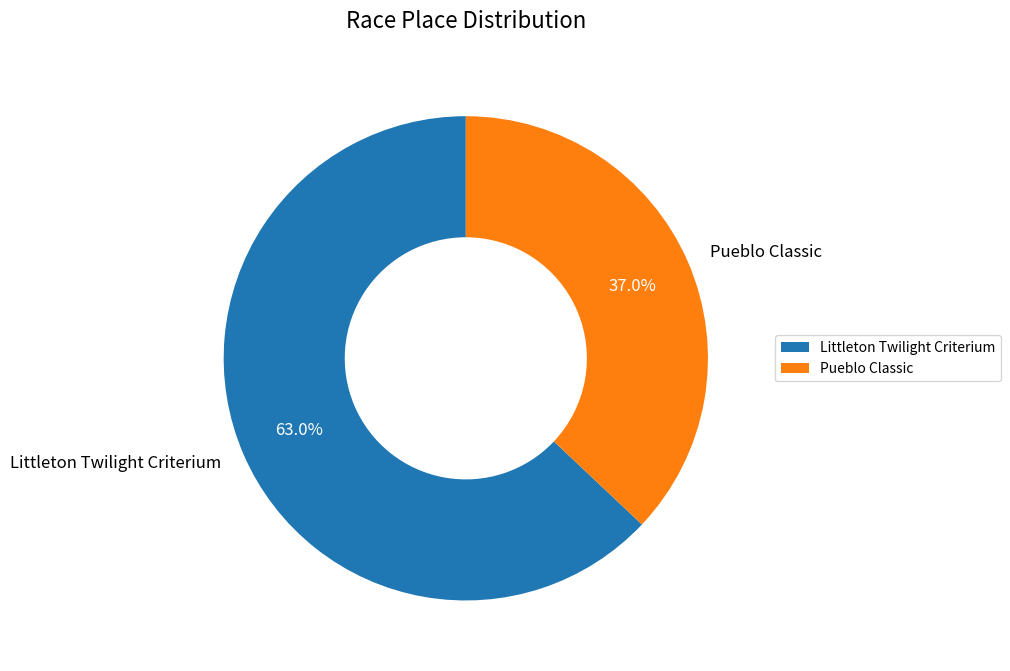

To the nearest percent, what portion does Pueblo Classic represent?

37%